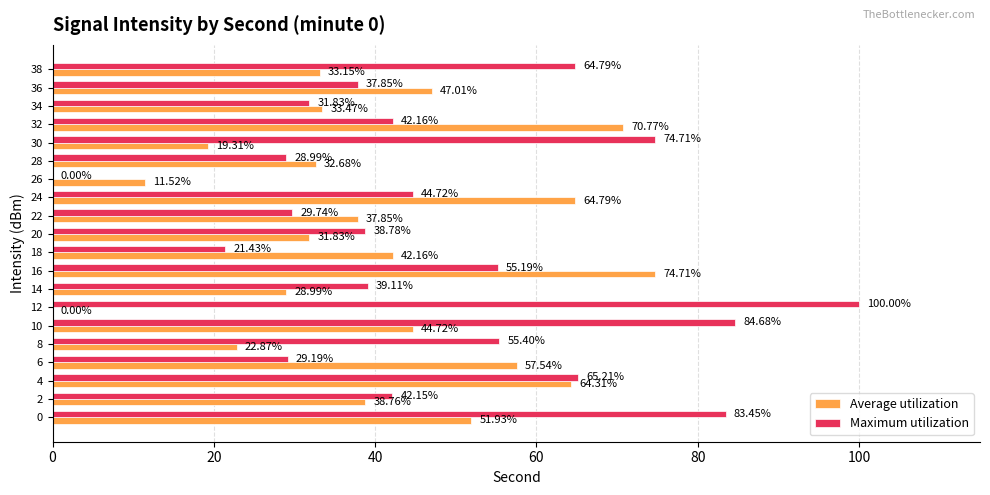

What is the sum of the Maximum utilization values at 10 and 8?

140.1